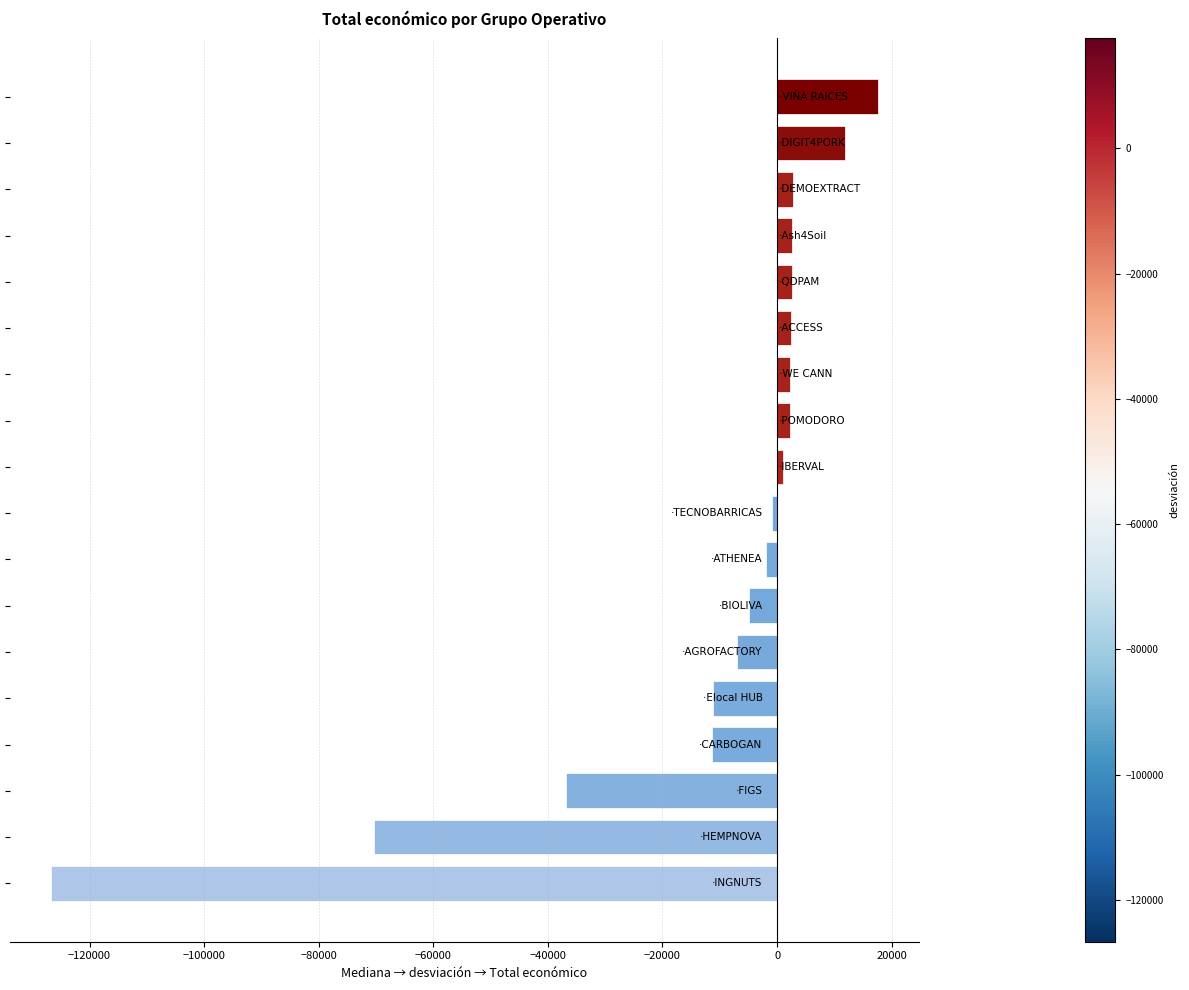

What is the value of the 12th bar from the top?

-4868.5